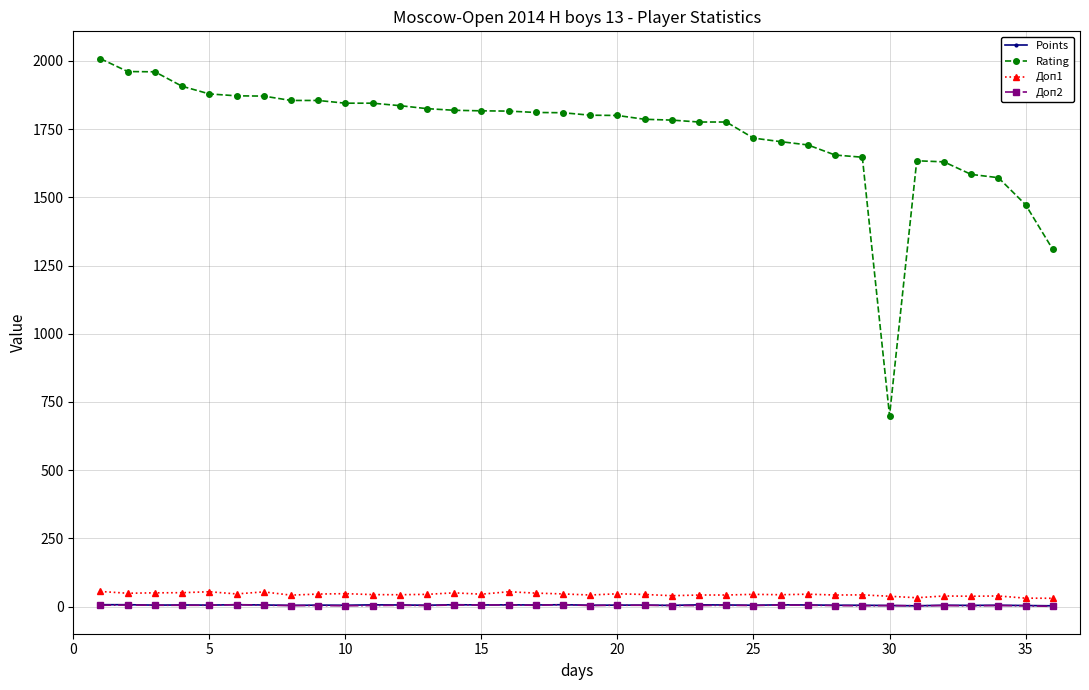

True or false: Доп1 has more than 1 interior local peaks.

True